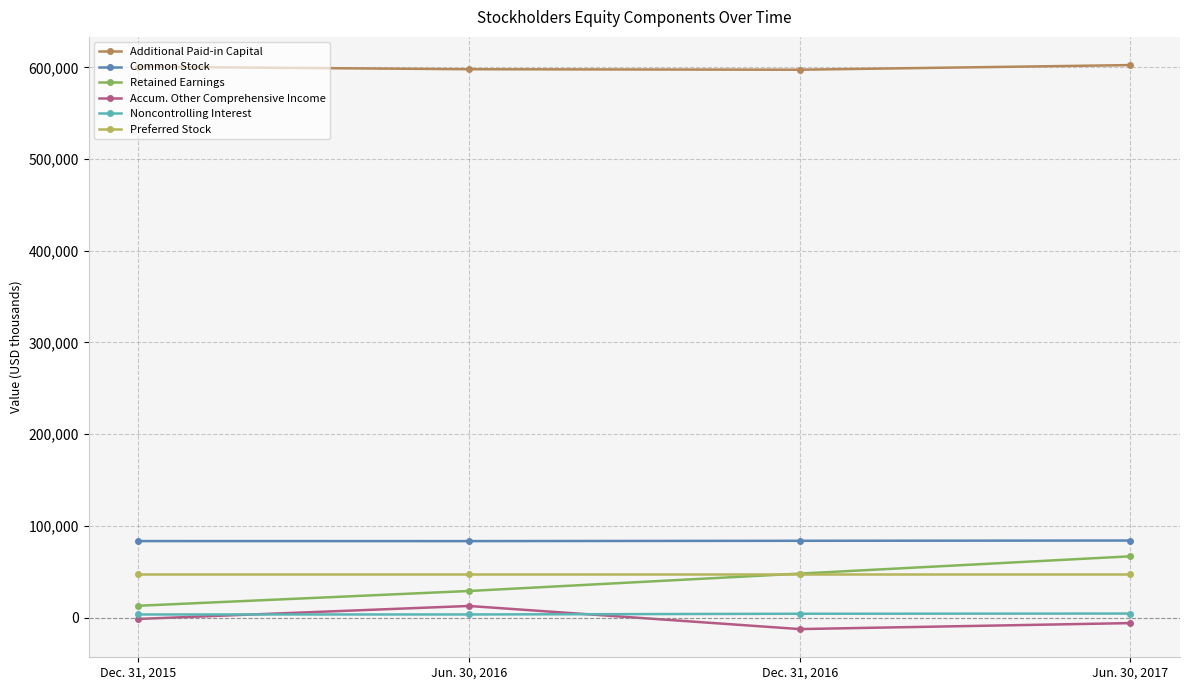

Count the number of categories in the chart.

4